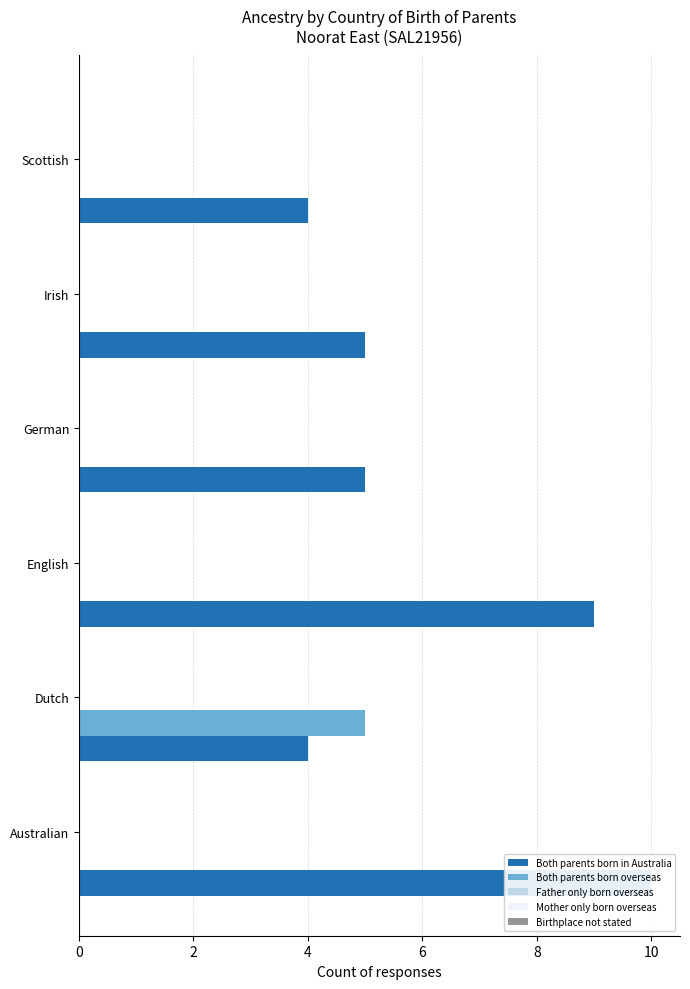

Which series has the largest total across all categories?

Both parents born in Australia